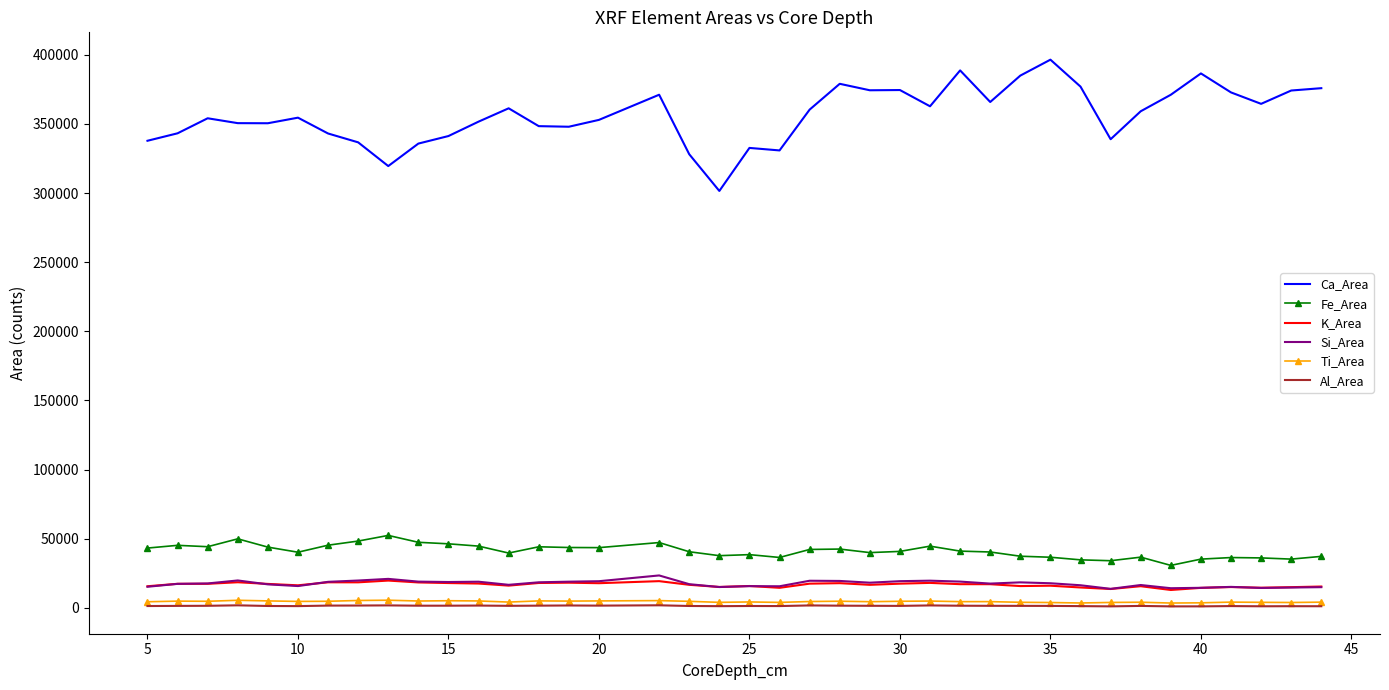

What is the maximum value shown in the chart?

396493